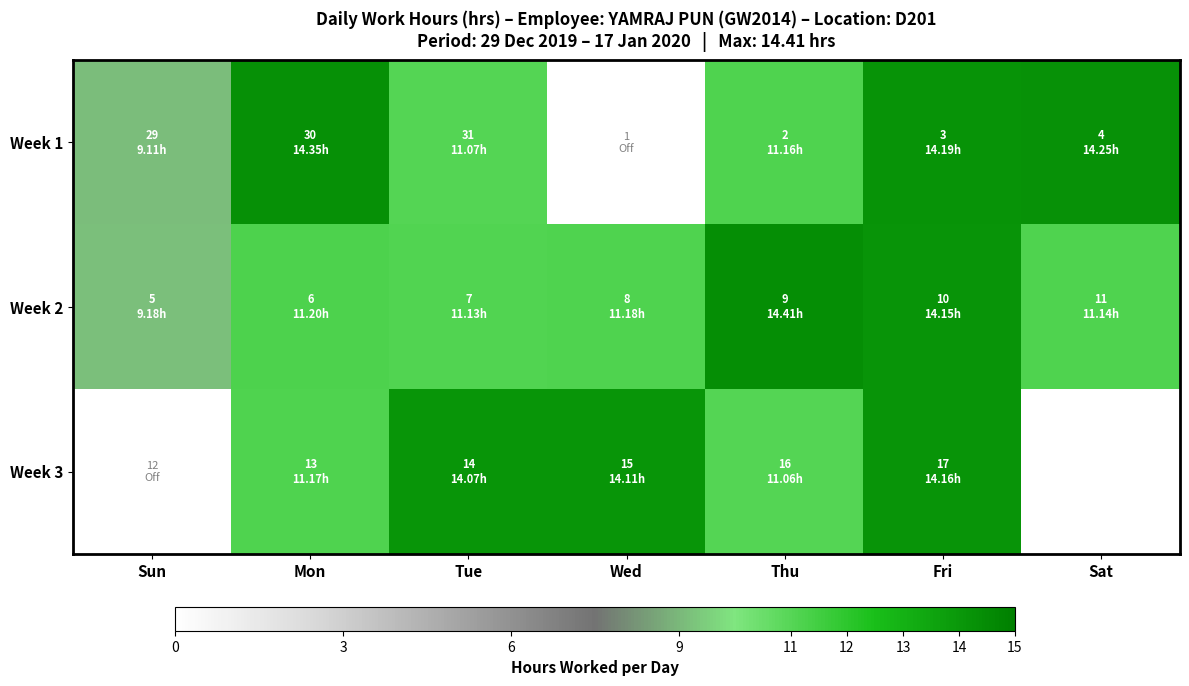

Rank the series by their average value, from highest to lowest.

Week 2, Week 3, Week 1